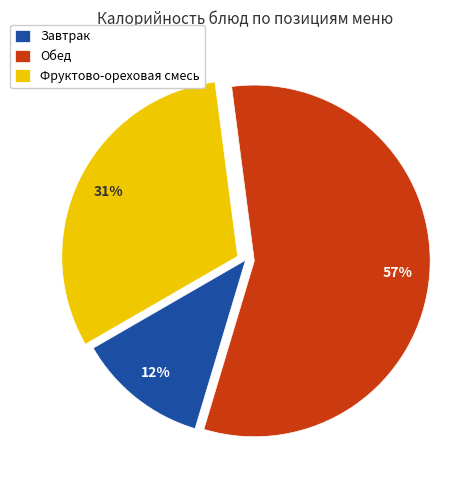

Rank the categories by value from highest to lowest.

Обед, Фруктово-ореховая смесь, Завтрак